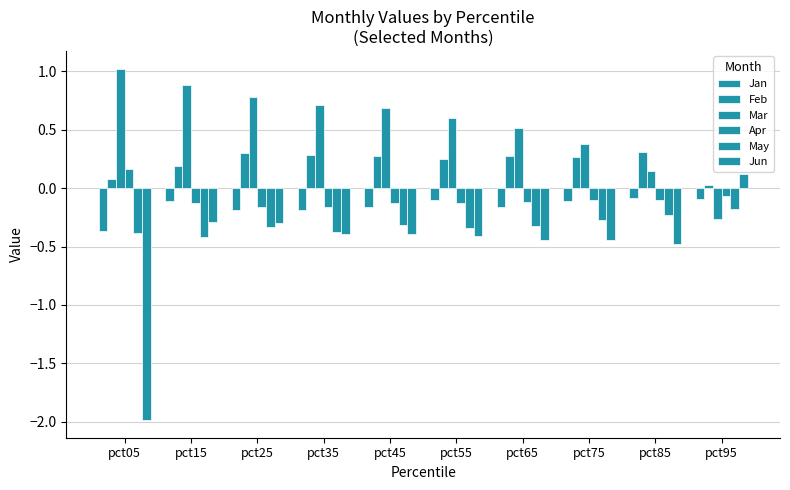

Which category has the lowest value across all series?

pct05